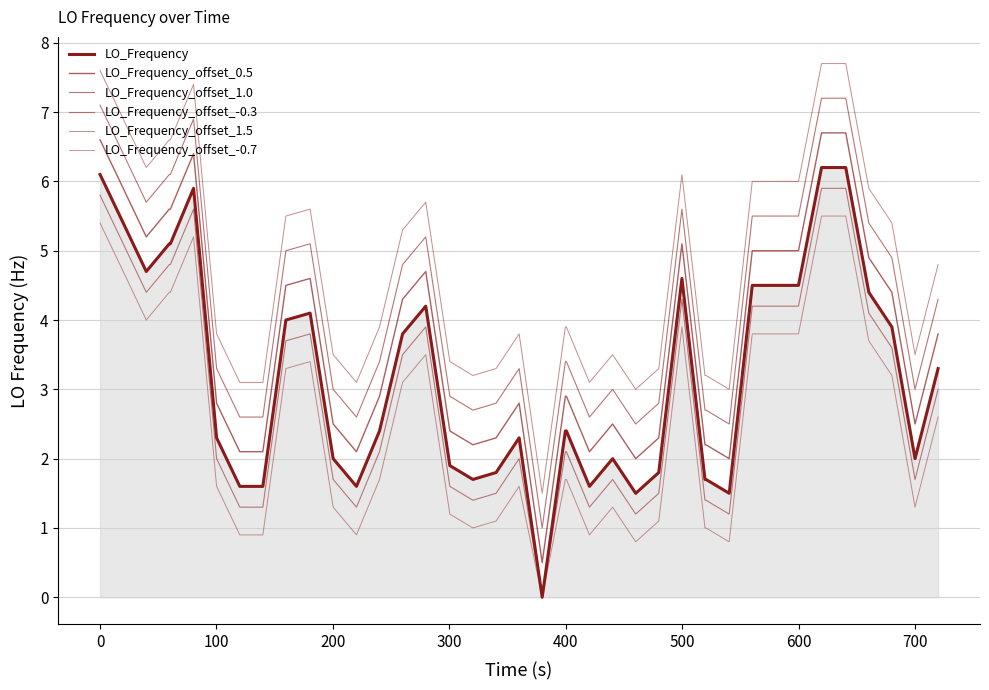

True or false: LO_Frequency_offset_-0.7 and LO_Frequency_offset_0.5 cross at least once.

False